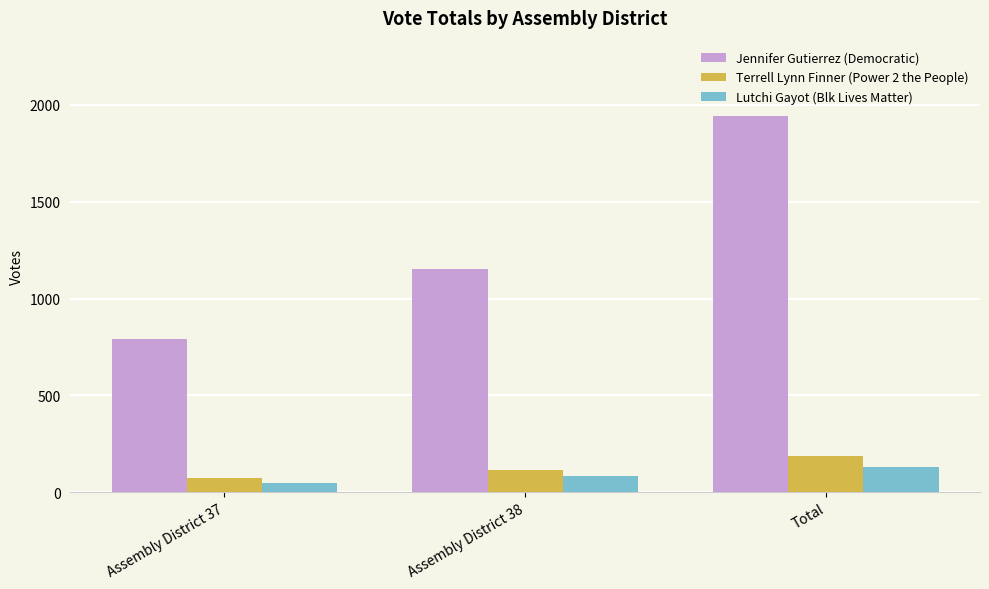

What is the maximum value for Jennifer Gutierrez (Democratic)?

1943